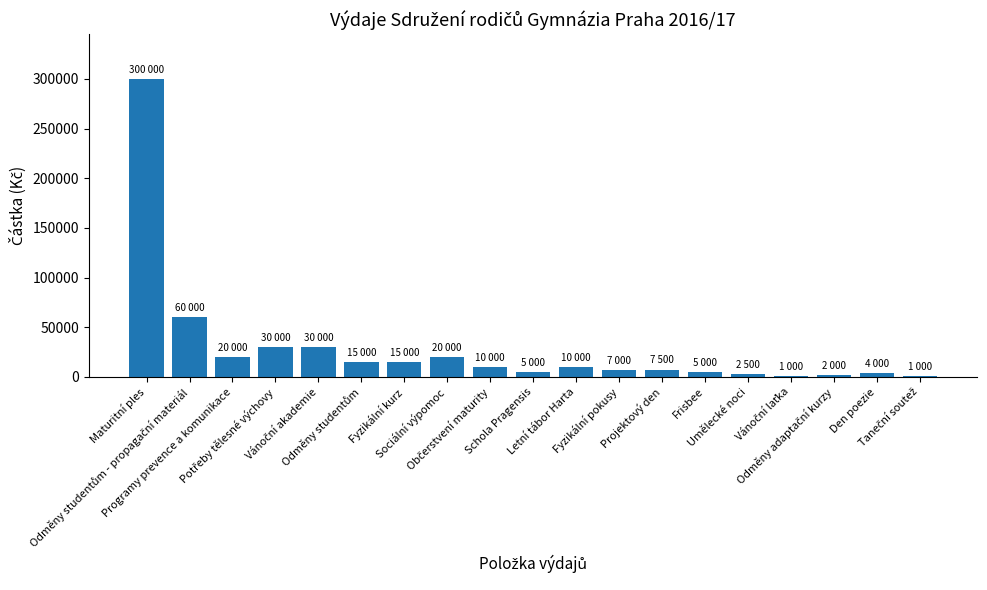

At which label does the data first exceed 10000?

Maturitní ples